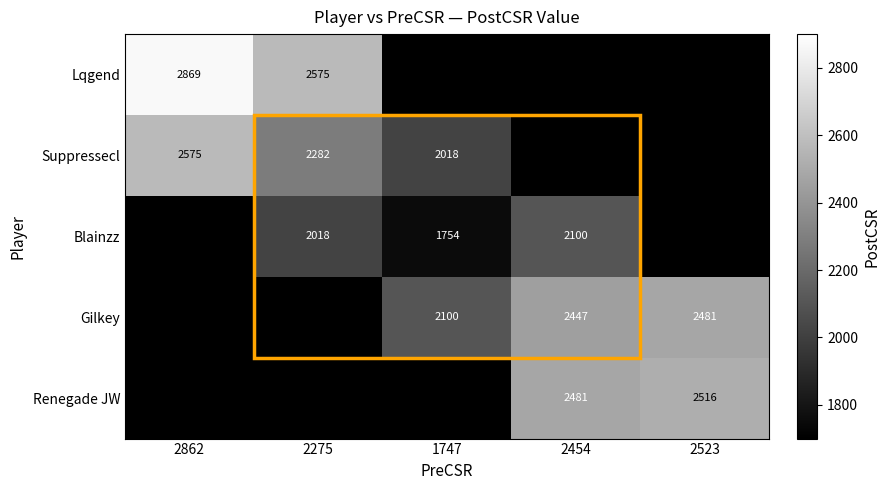

Is it true that Gilkey equals 1634 at 2523?

False